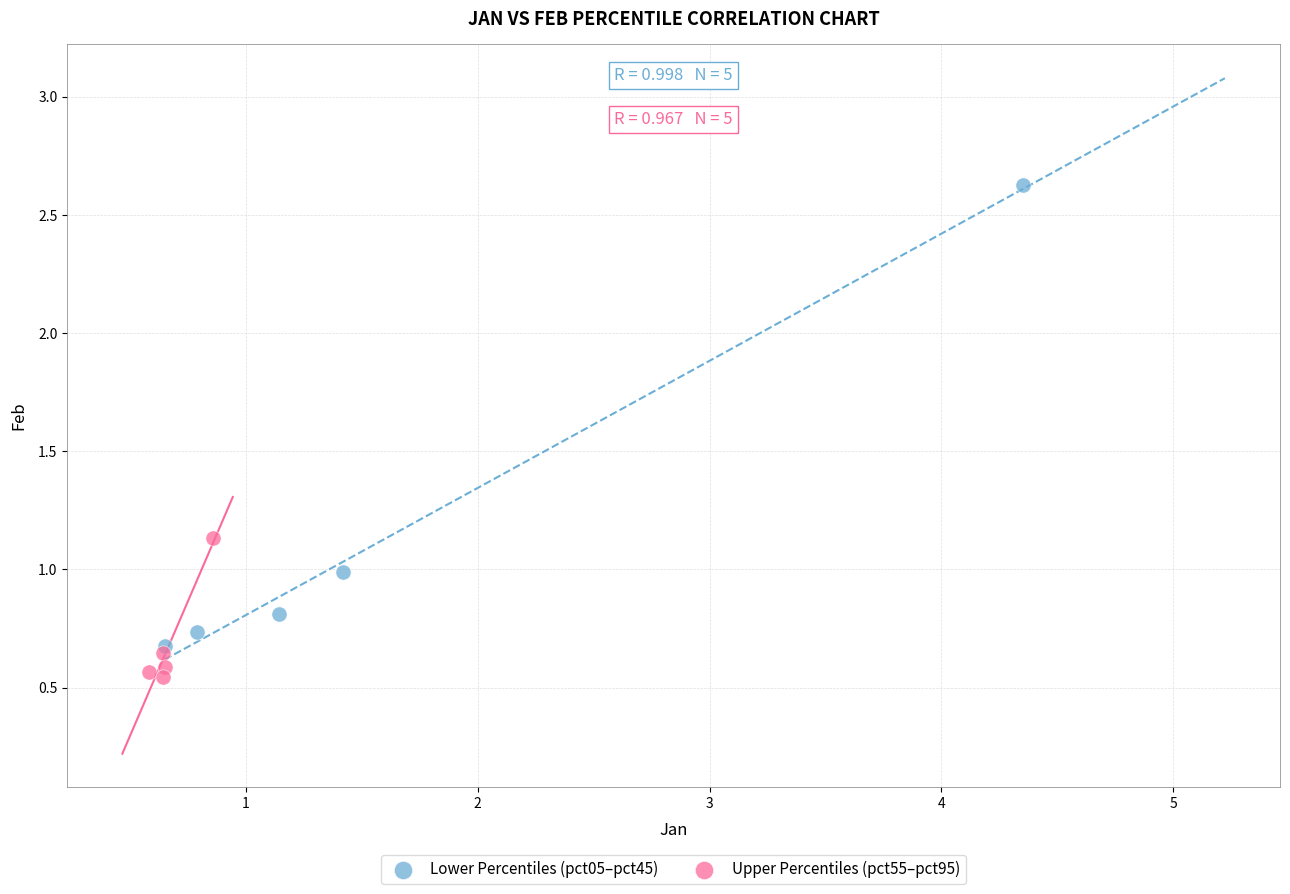

Which series has the widest spread of Y values?

Lower Percentiles (pct05–pct45)